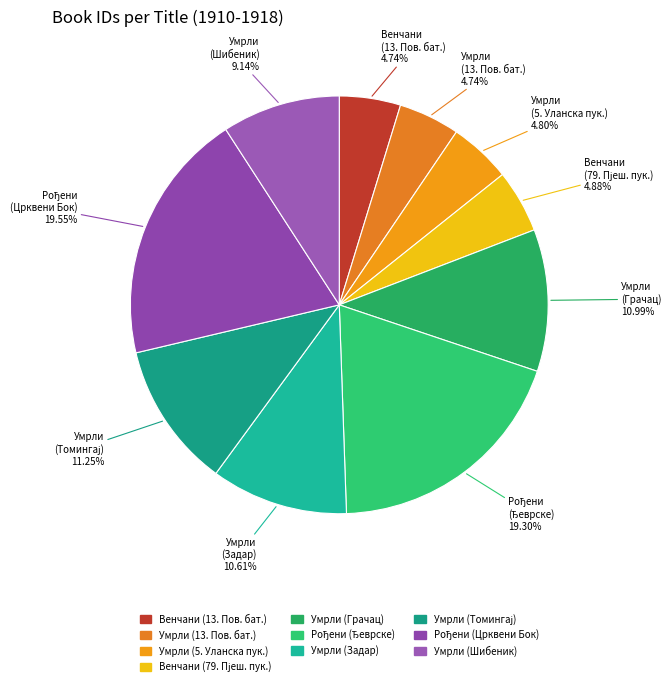

Count the number of slices in the pie.

10